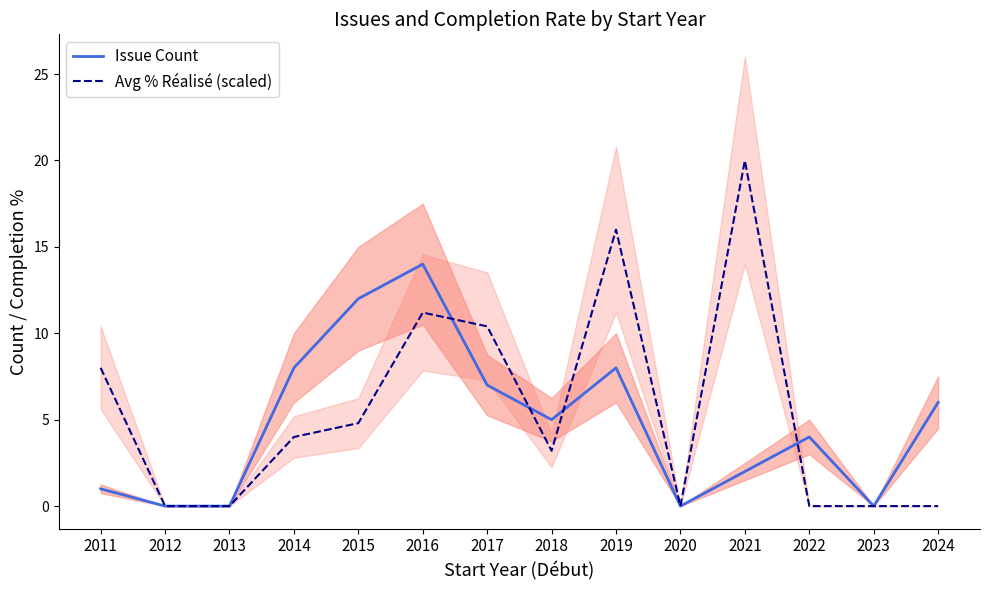

True or false: Issue Count and Avg % Réalisé (scaled) cross at least once.

True